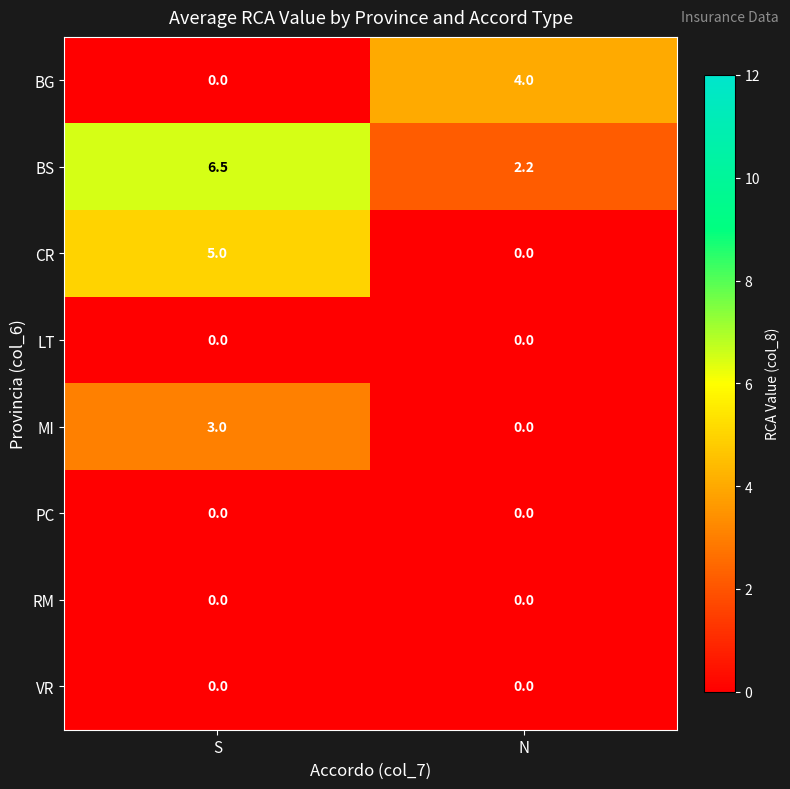

The value of BG at N is 4.0. True or false?

True